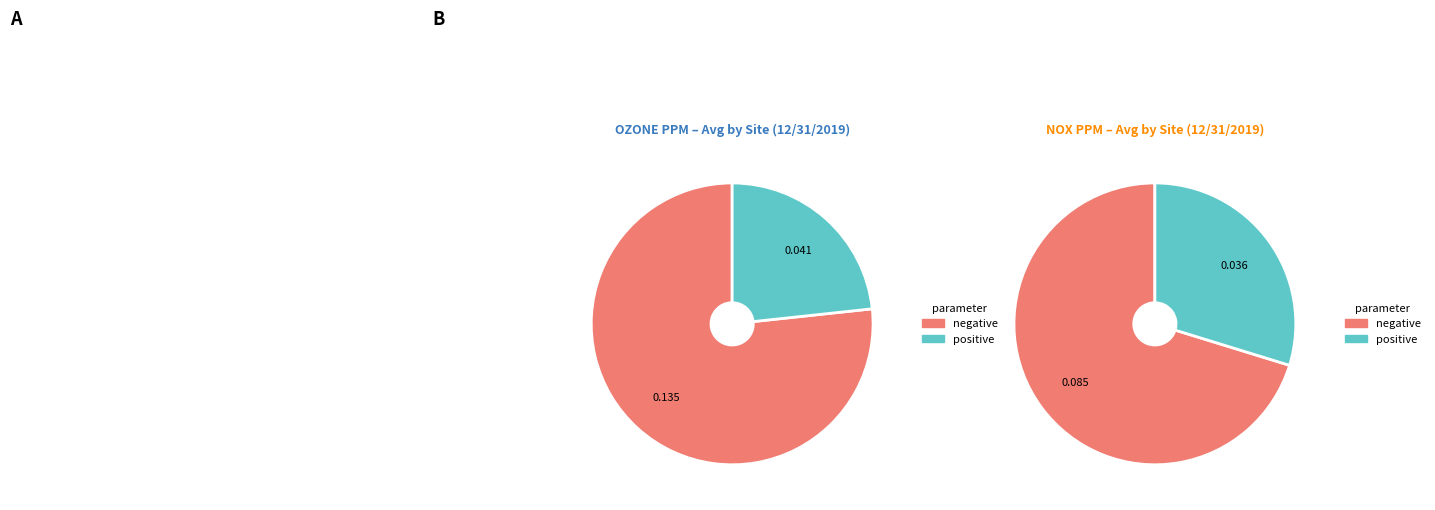

Rank the series at KEARNY MESA from highest to lowest value.

OZONE PPM, NOX PPM